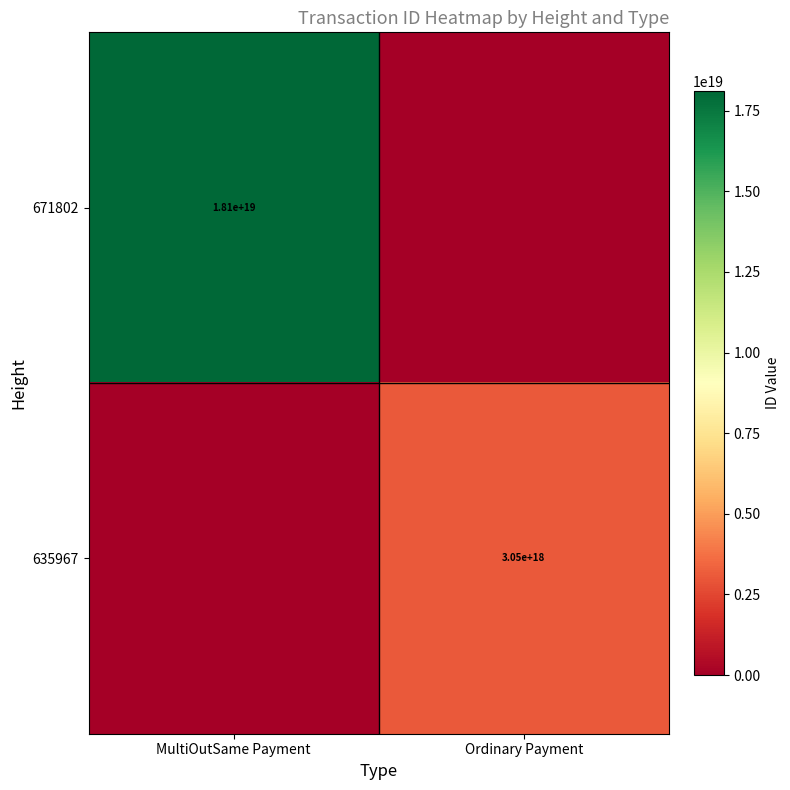

The 635967 series shows 3050000000000000000 at Ordinary Payment. True or false?

True